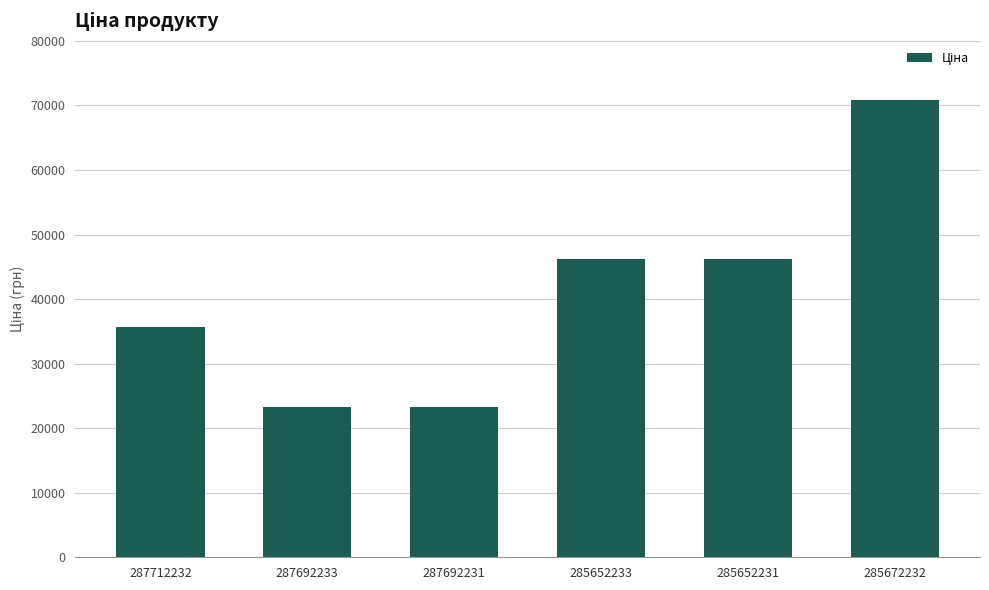

What is the minimum value shown in the chart?

23278.2